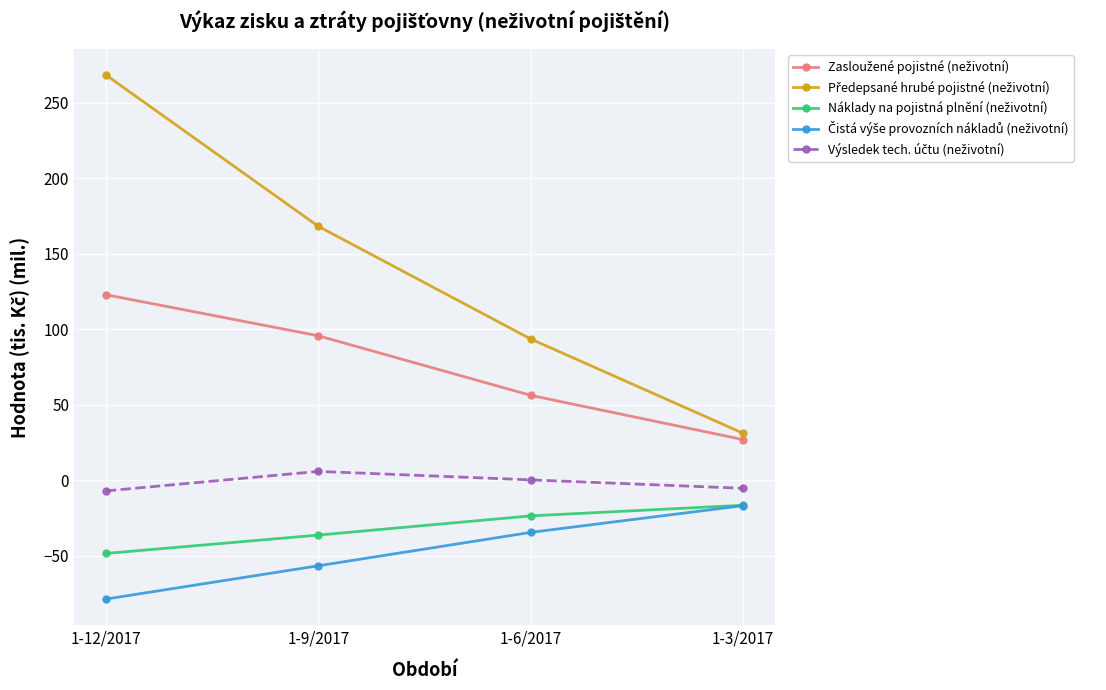

Which label corresponds to the largest value in the chart?

1-12/2017